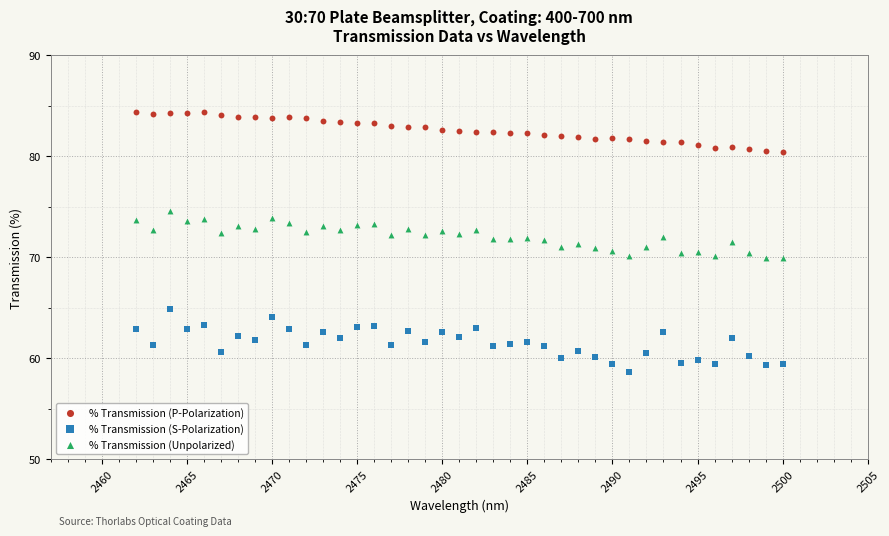

Across all data points, what is the range of X values (max minus min)?

38.0